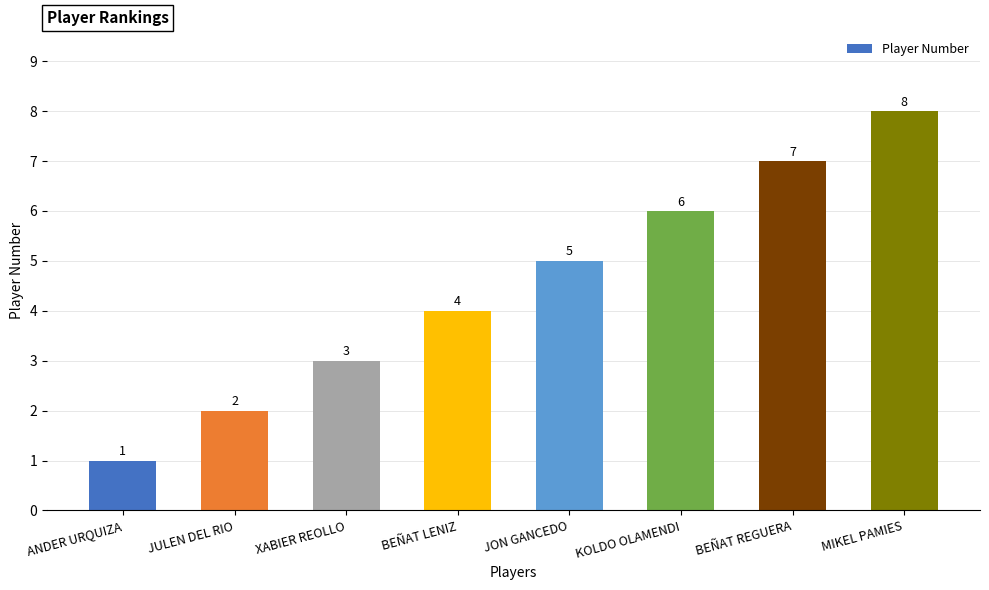

Which has a higher value, KOLDO OLAMENDI or JON GANCEDO?

KOLDO OLAMENDI